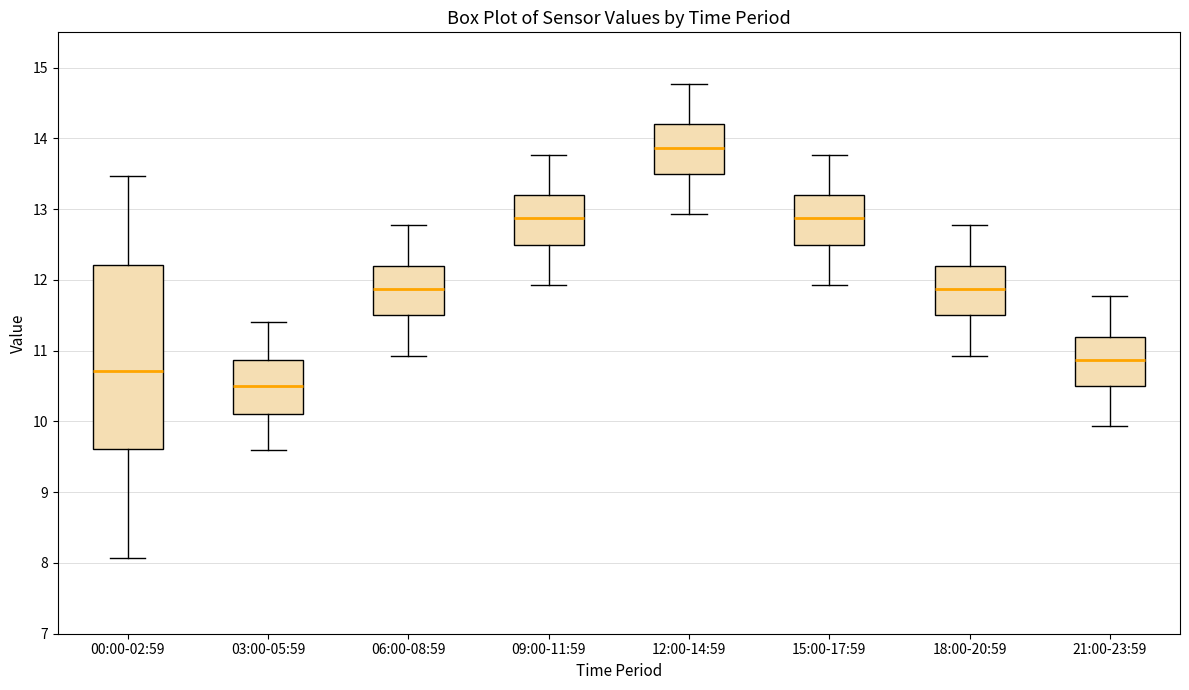

Reading left to right, read every box against the y-axis: the position of its median line, the range the box covers, and the ends of its whiskers. The values are not printed on the chart, so give them approximately, as read against the axis.

00:00-02:59: median 10.7, box 9.6 to 12.2, whiskers 8.1 to 13.5
03:00-05:59: median 10.5, box 10.1 to 10.9, whiskers 9.6 to 11.4
06:00-08:59: median 11.9, box 11.5 to 12.2, whiskers 10.9 to 12.8
09:00-11:59: median 12.9, box 12.5 to 13.2, whiskers 11.9 to 13.8
12:00-14:59: median 13.9, box 13.5 to 14.2, whiskers 12.9 to 14.8
15:00-17:59: median 12.9, box 12.5 to 13.2, whiskers 11.9 to 13.8
18:00-20:59: median 11.9, box 11.5 to 12.2, whiskers 10.9 to 12.8
21:00-23:59: median 10.9, box 10.5 to 11.2, whiskers 9.9 to 11.8